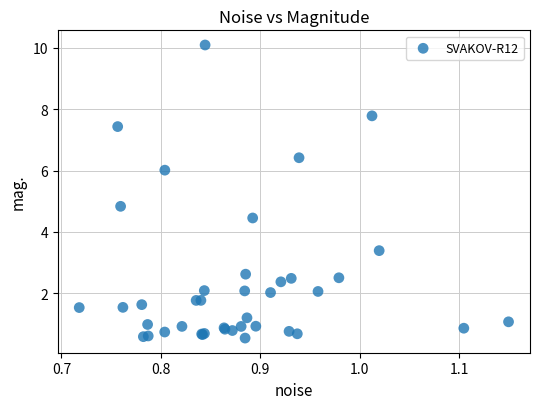

What Y value in the scatter plot is closest to 5?

4.8